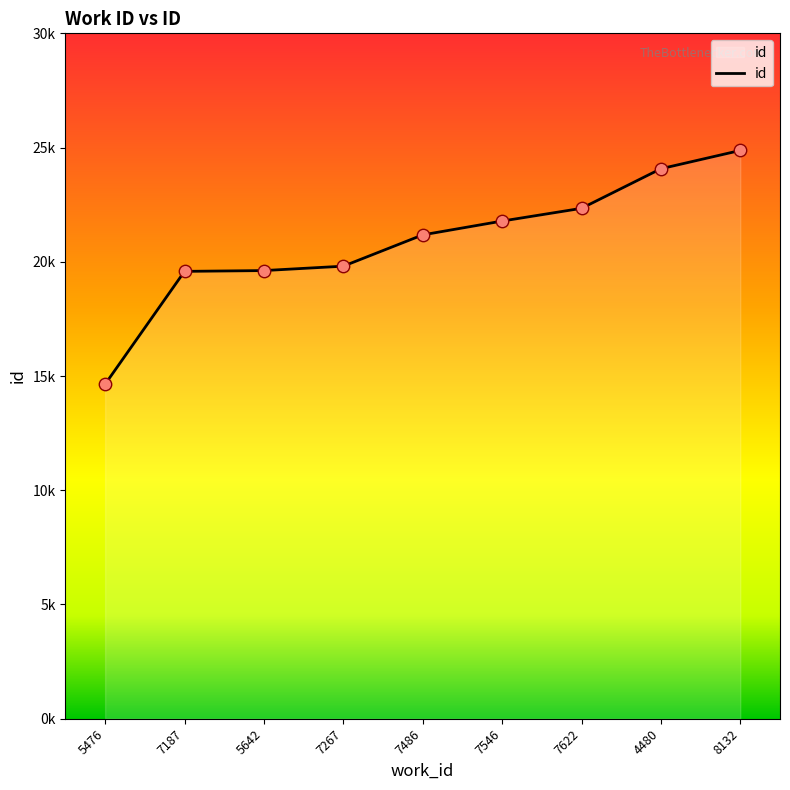

What is the ratio of the value at 7486 to the value at 7546?

1.0